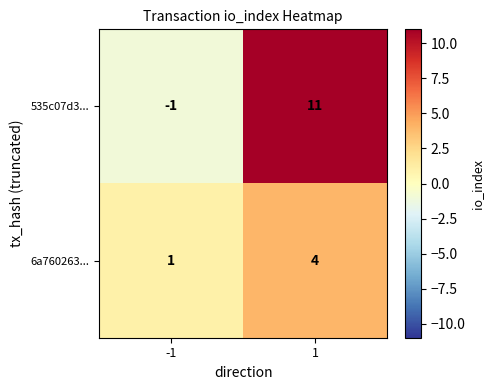

What is the spread (max minus min) of values at 1?

7